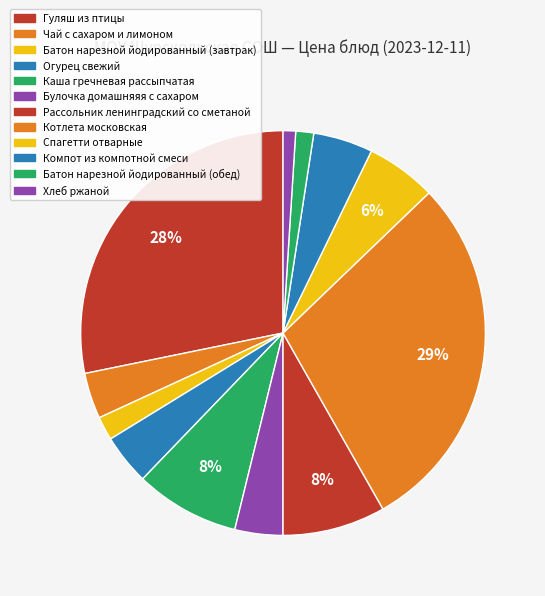

Is it true that Спагетти отварные is 6% of the pie?

True